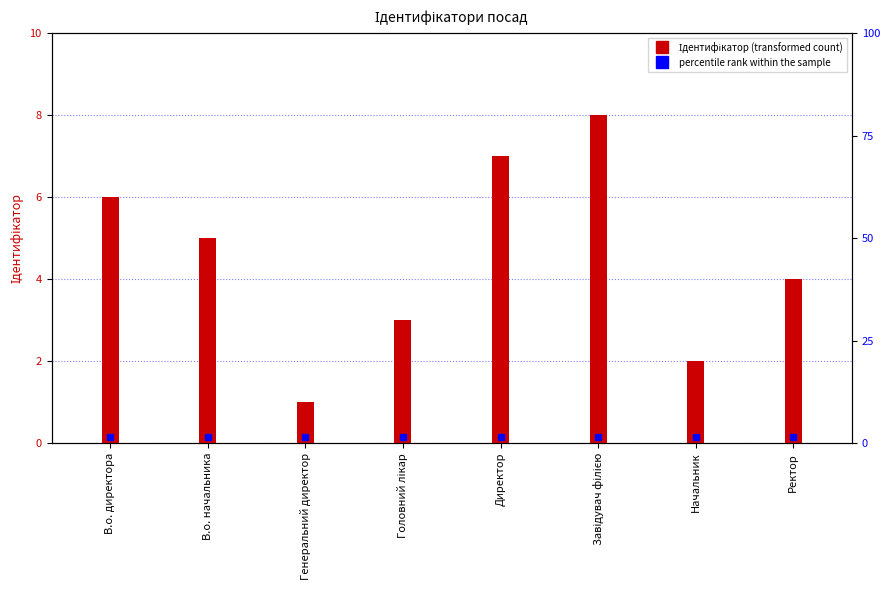

How many values exceed 5?

3